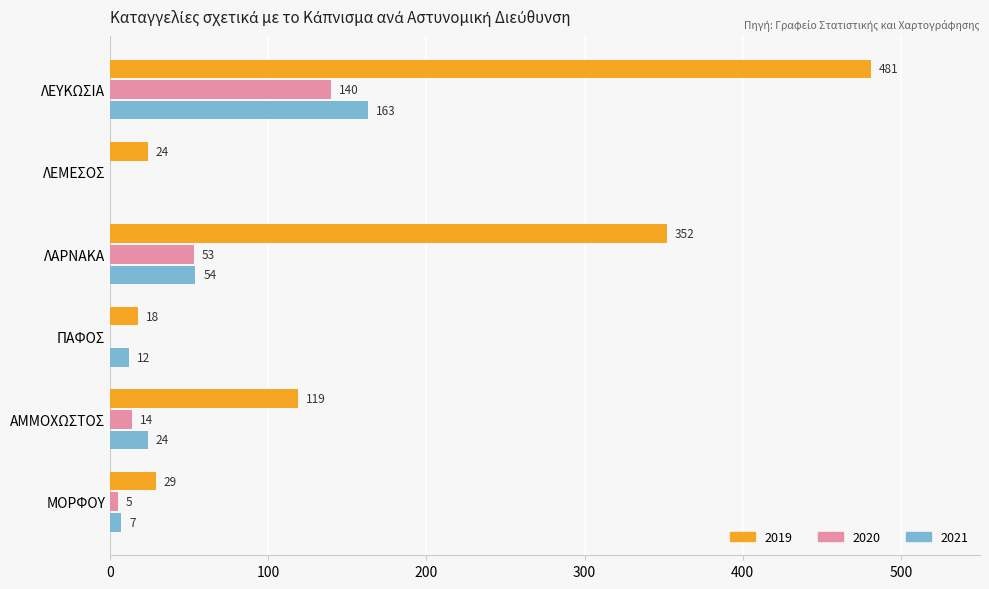

At which category is the sum across all series the highest?

ΛΕΥΚΩΣΙΑ